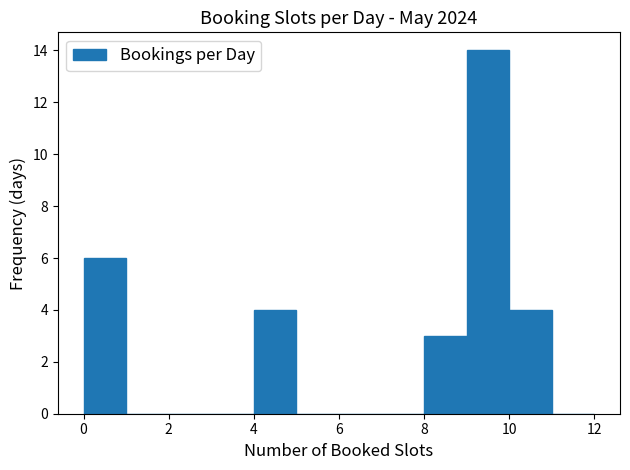

Reading left to right, transcribe this chart: for each bar, give the range it covers on the x-axis and its height. The values are not printed on the chart, so give them approximately, as read against the axis.

0 to 1: 6
1 to 2: 0
2 to 3: 0
3 to 4: 0
4 to 5: 4
5 to 6: 0
6 to 7: 0
7 to 8: 0
8 to 9: 3
9 to 10: 14
10 to 11: 4
11 to 12: 0